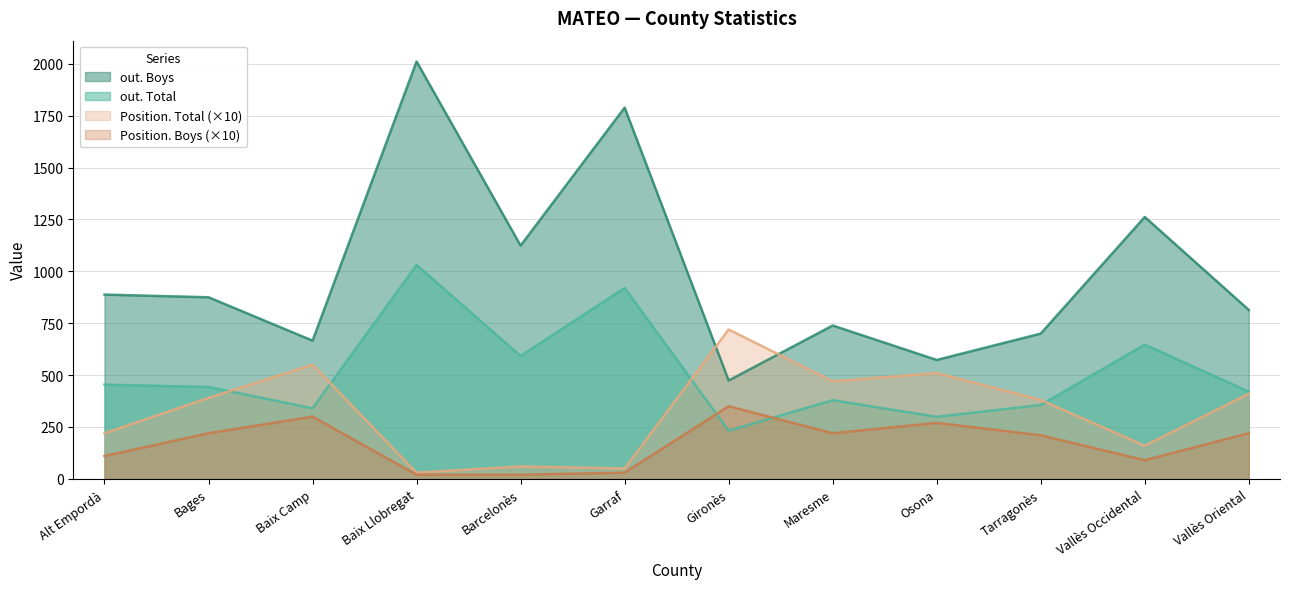

Rank the categories by Position. Total value from highest to lowest.

Gironès, Baix Camp, Osona, Maresme, Vallès Oriental, Bages, Tarragonès, Alt Empordà, Vallès Occidental, Barcelonès, Garraf, Baix Llobregat